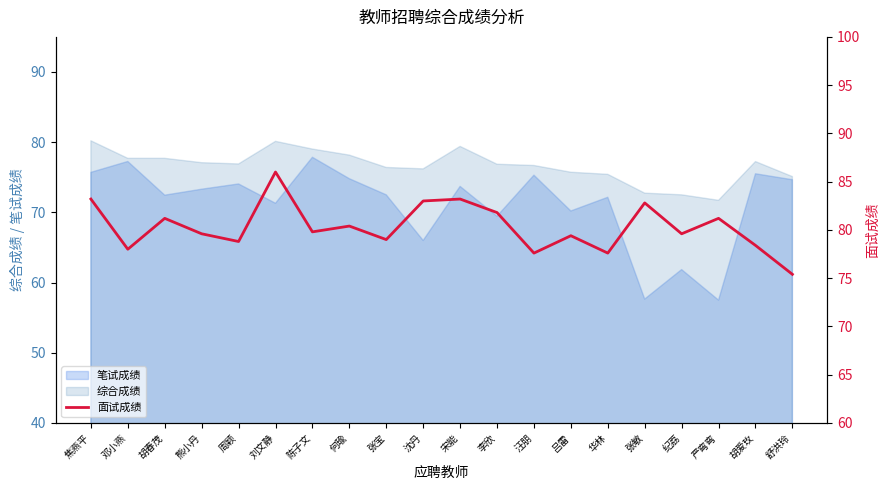

True or false: 笔试成绩 has a value of 27.4 at 胡爱玫.

False